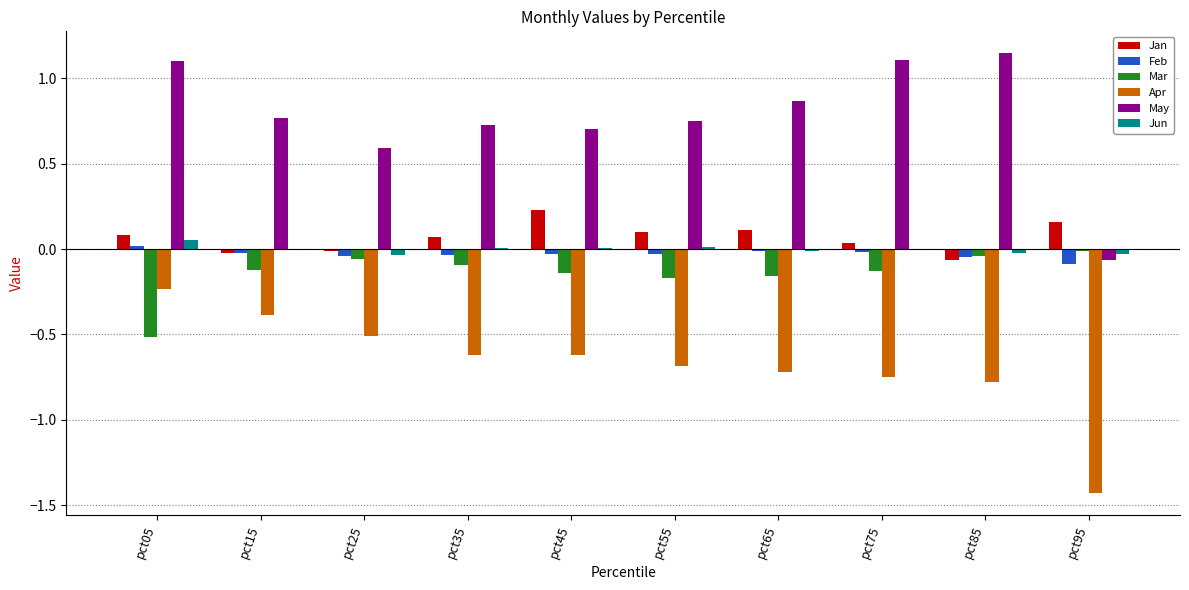

How many distinct data groups are displayed?

6